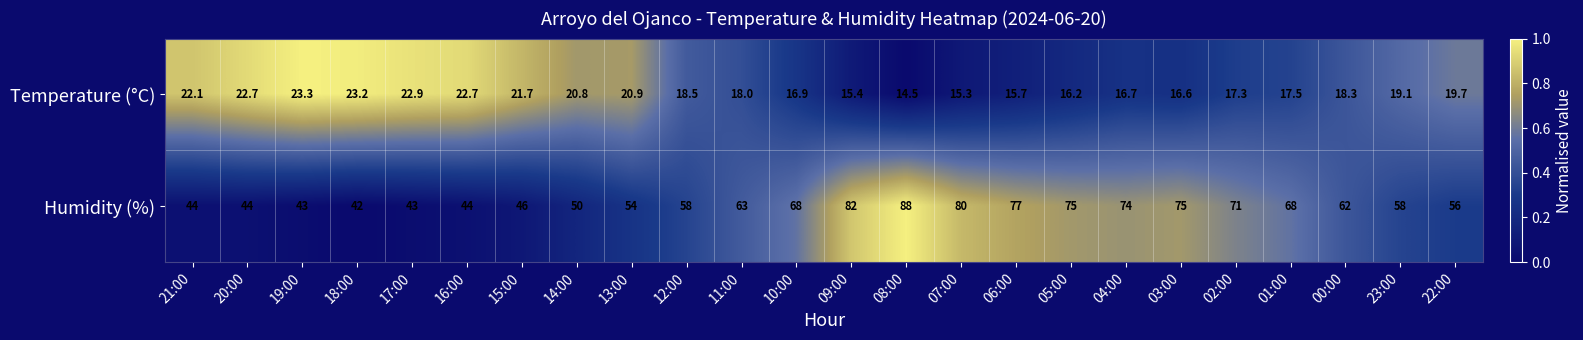

What is the average value of the Temperature (°C) series?

19.0